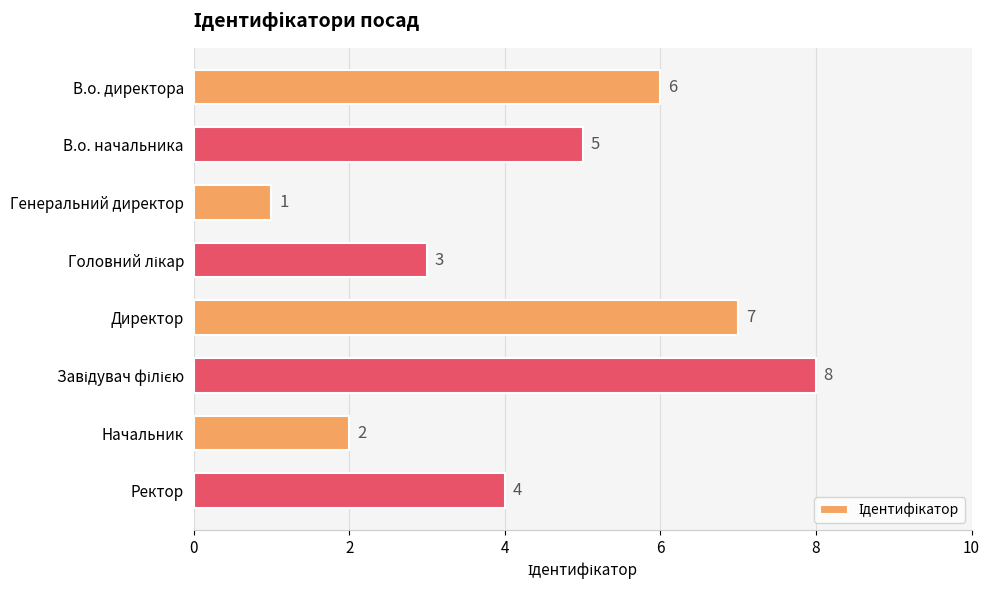

At which category does the chart reach its minimum across all series?

Генеральний директор